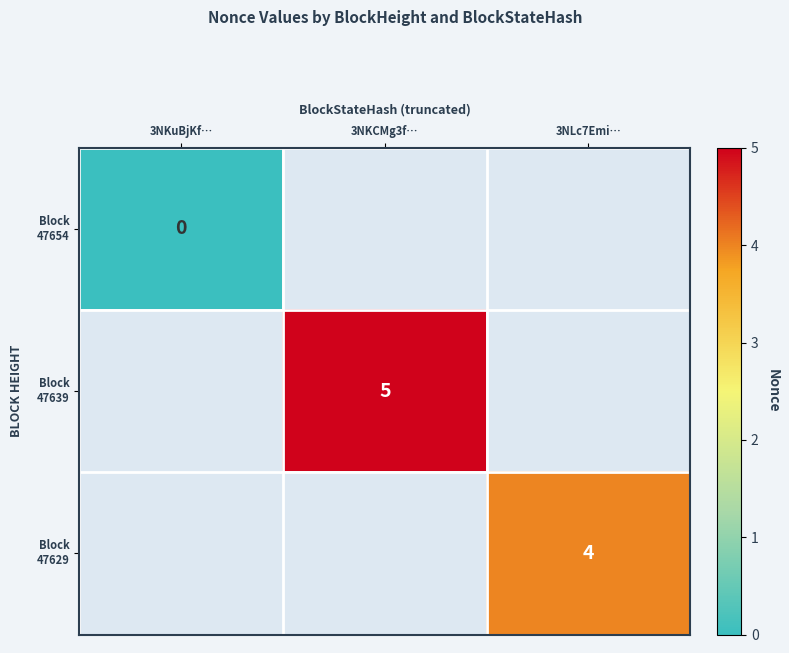

How many data points does each series have?

3